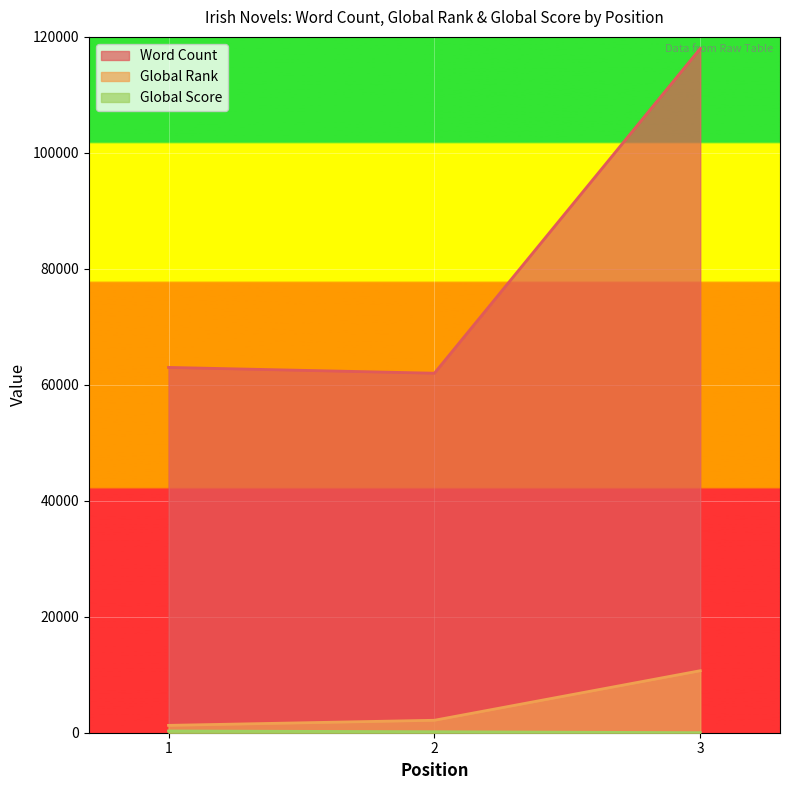

Where is Word Count nearest to the value 90000?

1